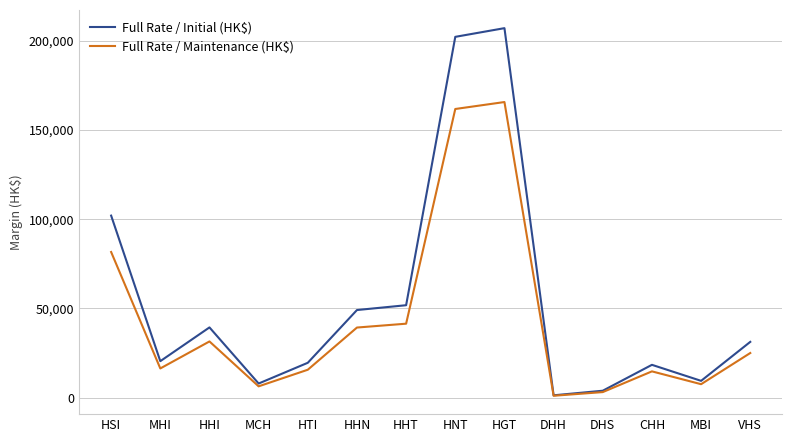

What is the minimum value for Full Rate / Initial (HK$)?

1260